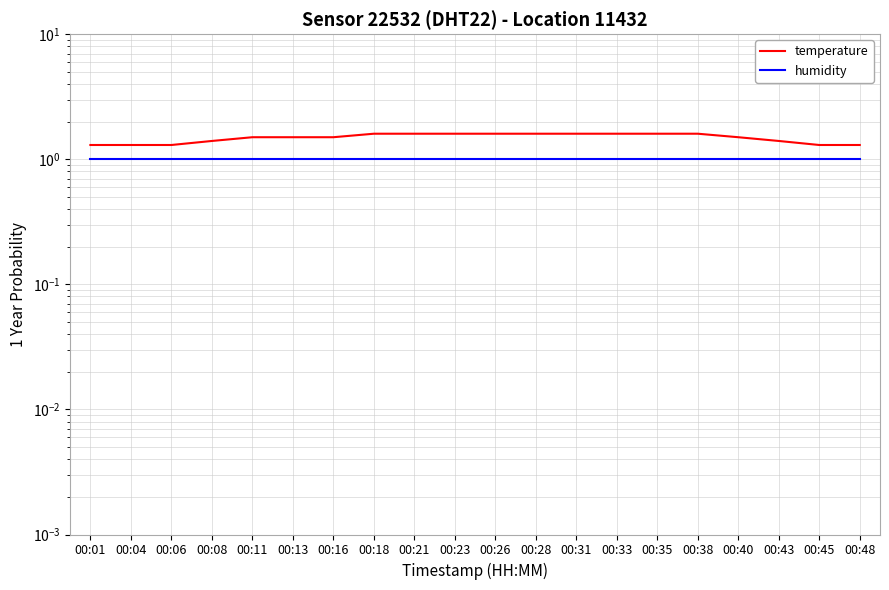

True or false: temperature and humidity cross at least once.

False